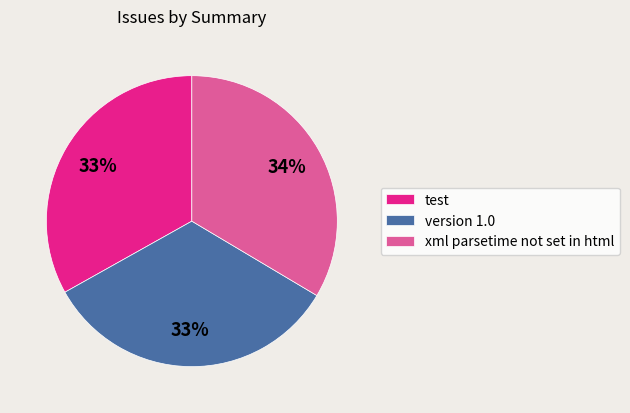

To the nearest percent, what portion does xml parsetime not set in html represent?

34%